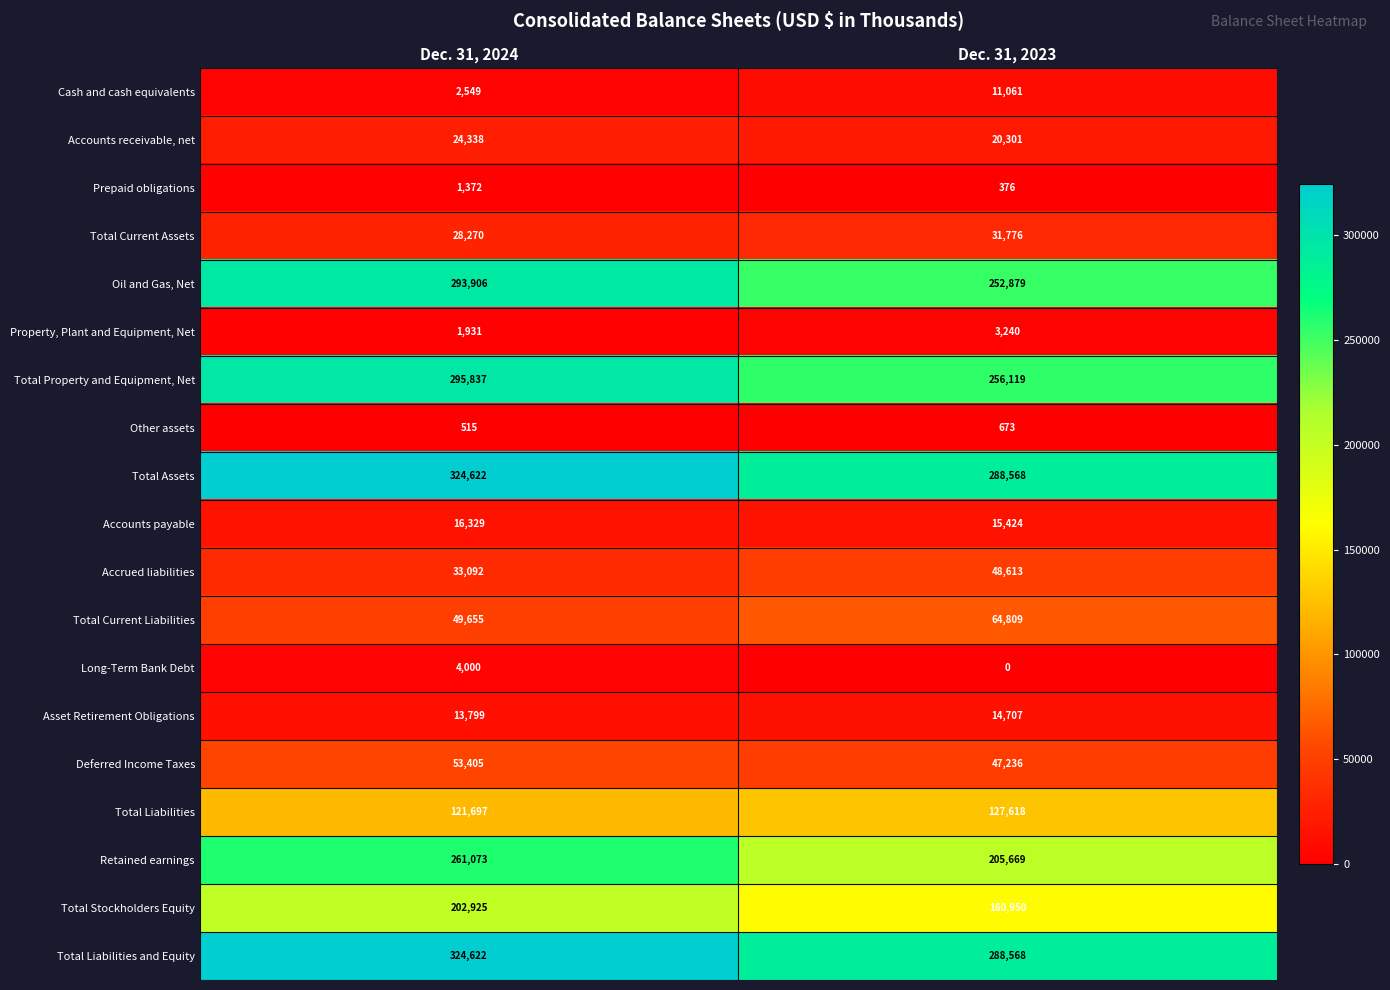

Read the Deferred Income Taxes value at Dec. 31, 2024, to the nearest 50.

53400